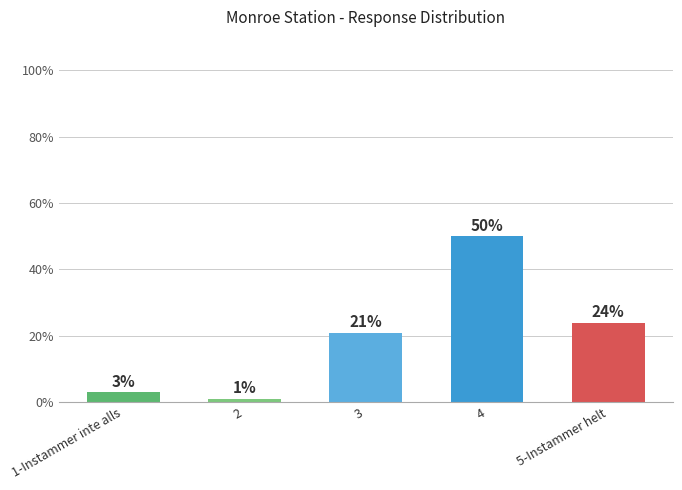

Is it true that the value at 5-Instammer helt is 10?

False